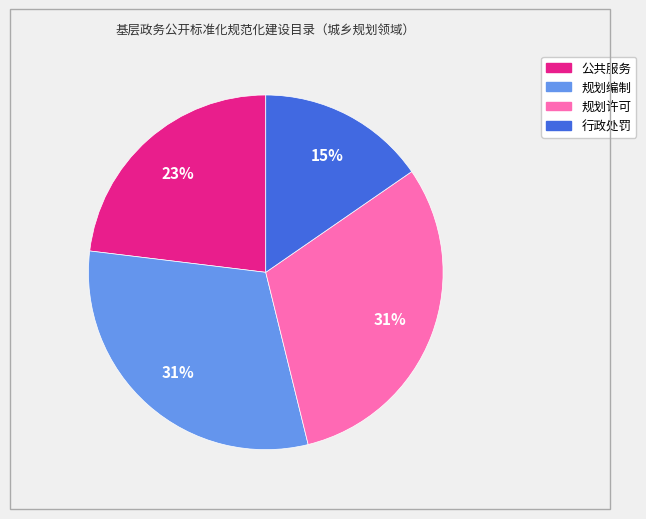

To the nearest percent, what percentage of the pie is 行政处罚?

15%